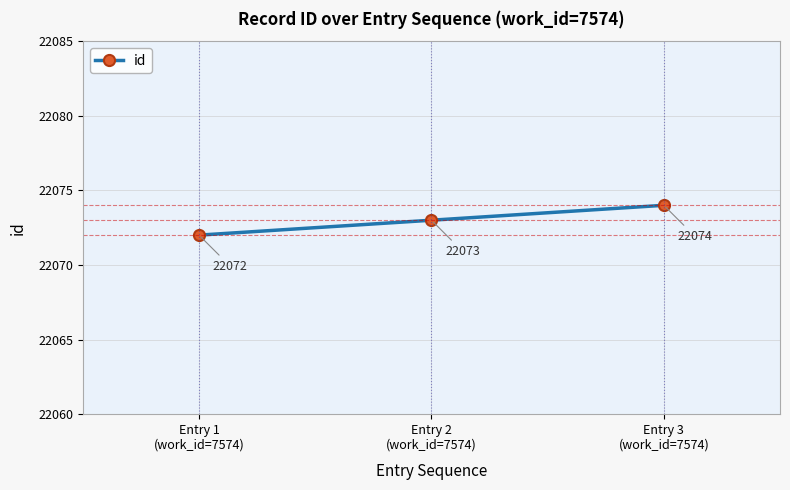

Reading left to right, extract all data points from this chart.

Entry 1
(work_id=7574)=22072	Entry 2
(work_id=7574)=22073	Entry 3
(work_id=7574)=22074